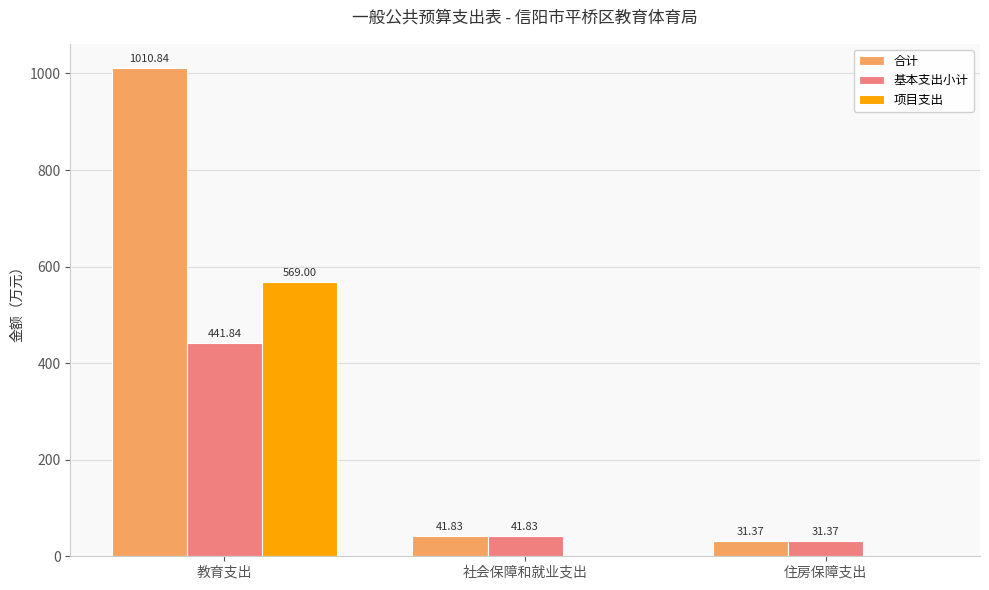

Which category has the highest value across all series?

教育支出